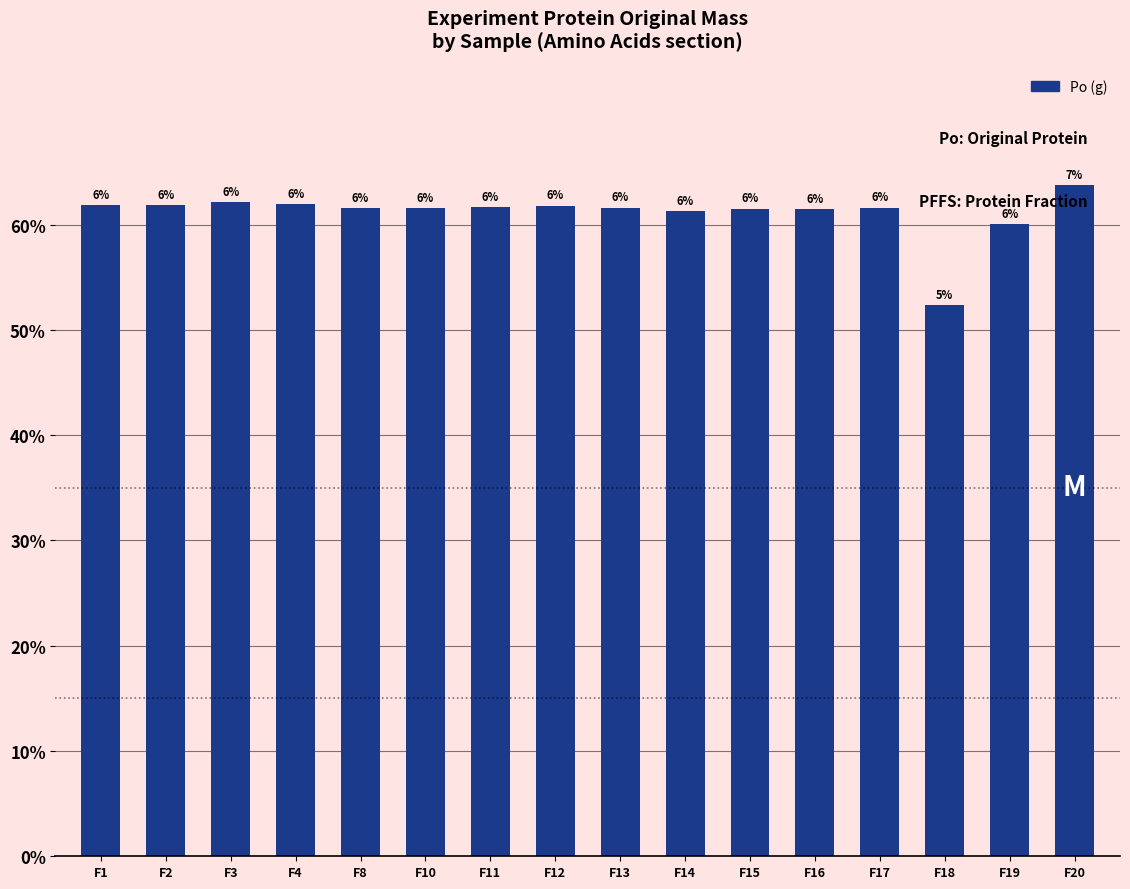

Is it true that the value at F20 is 1.0?

False